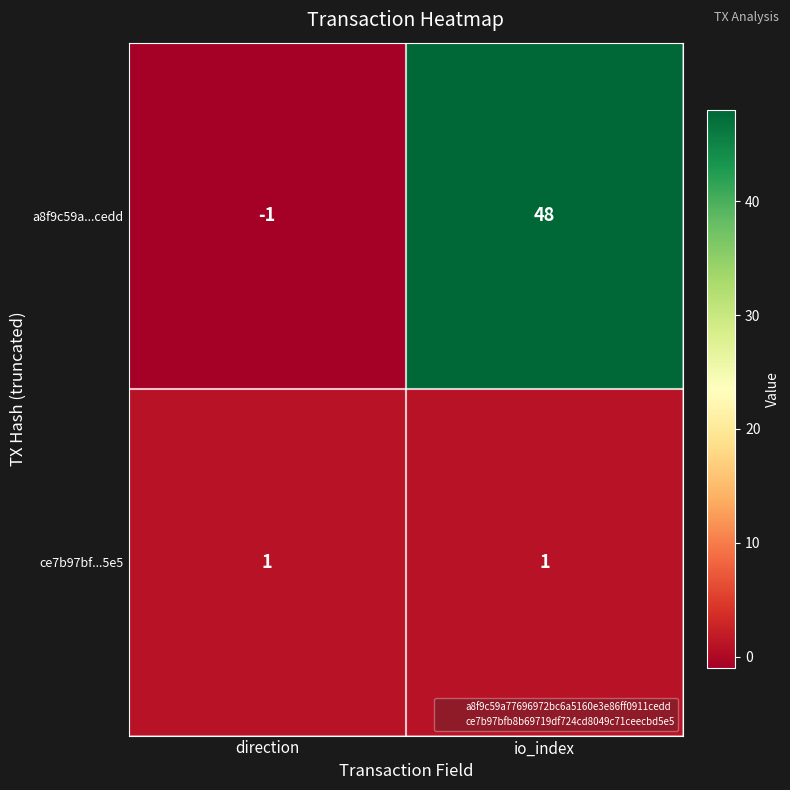

Reading left to right, transcribe all the data shown in this chart.

a8f9c59a...cedd: -1	48
ce7b97bf...5e5: 1	1